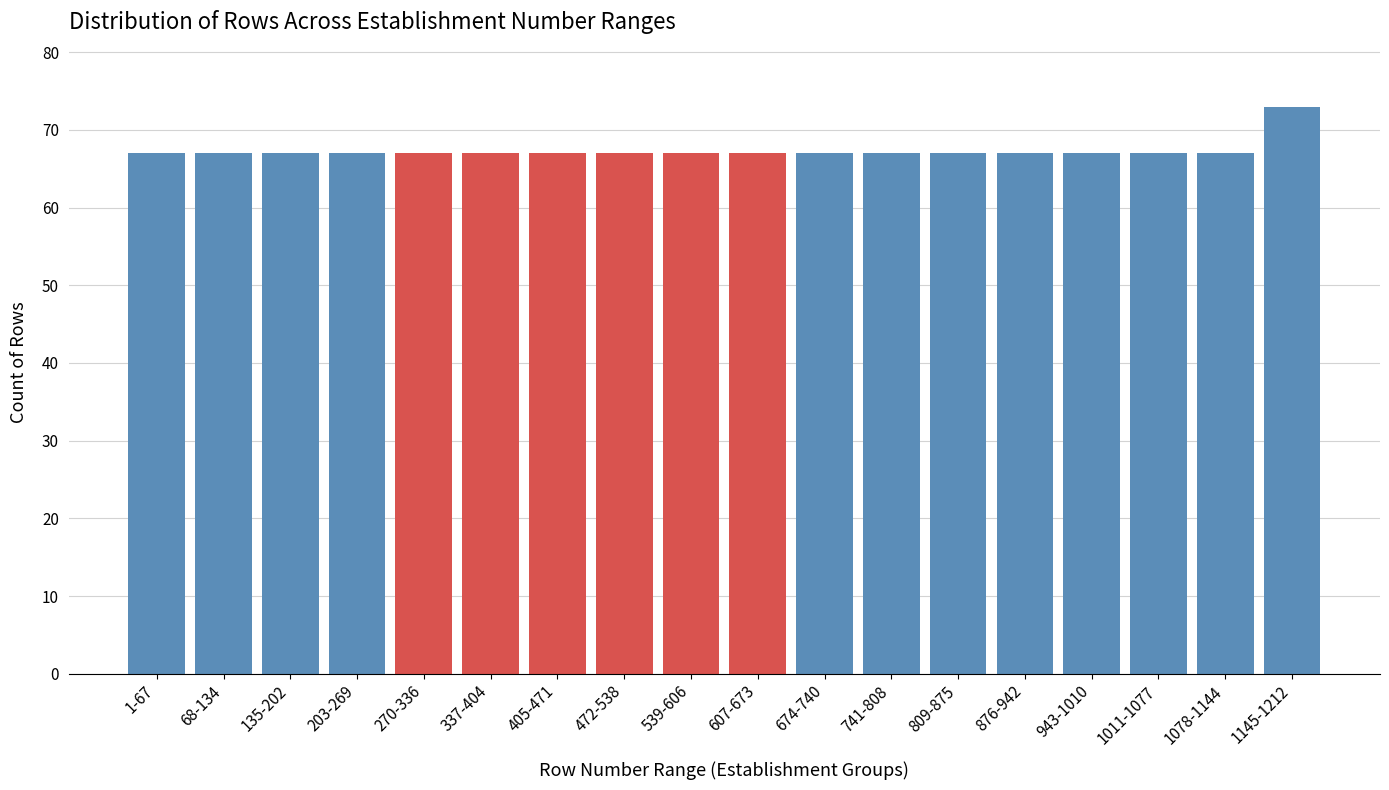

Reading right to left, extract all data points from this chart.

73	67	67	67	67	67	67	67	67	67	67	67	67	67	67	67	67	67